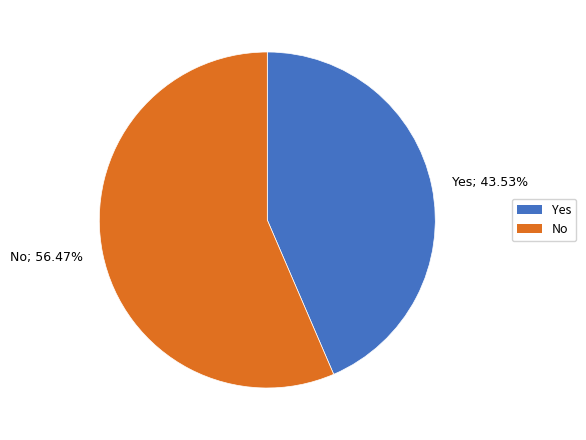

Combined, do No and Yes account for over 50%?

Yes